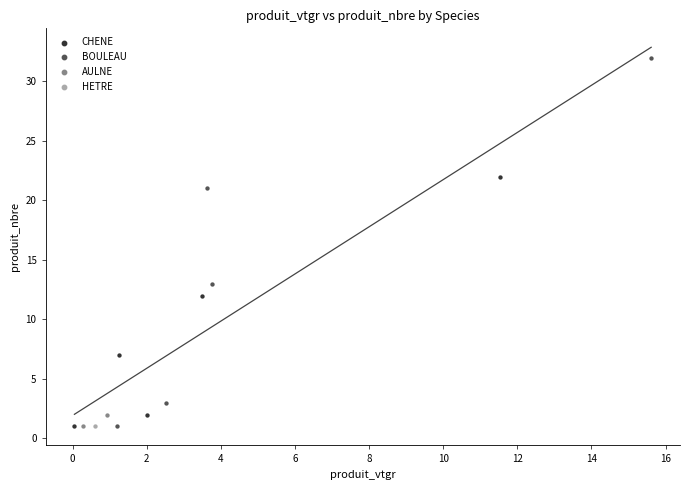

Which series contains the highest Y value?

BOULEAU